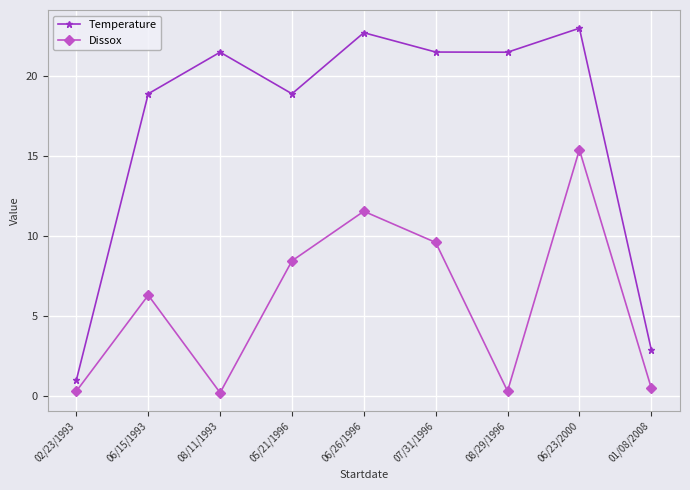

What is the maximum value shown in the chart?

23.0